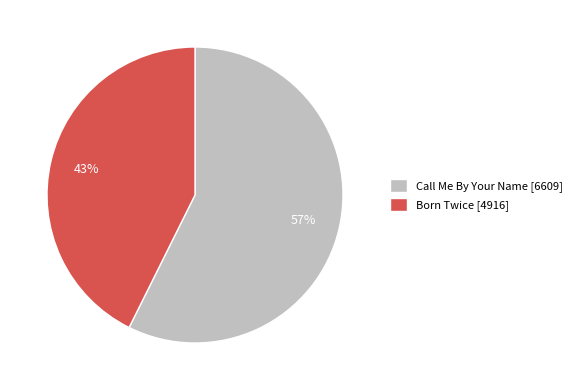

Which has a higher value, Born Twice or Call Me By Your Name?

Call Me By Your Name